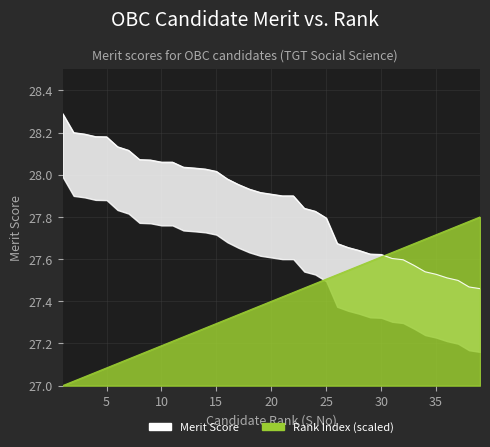

What is the greatest value displayed?

28.3